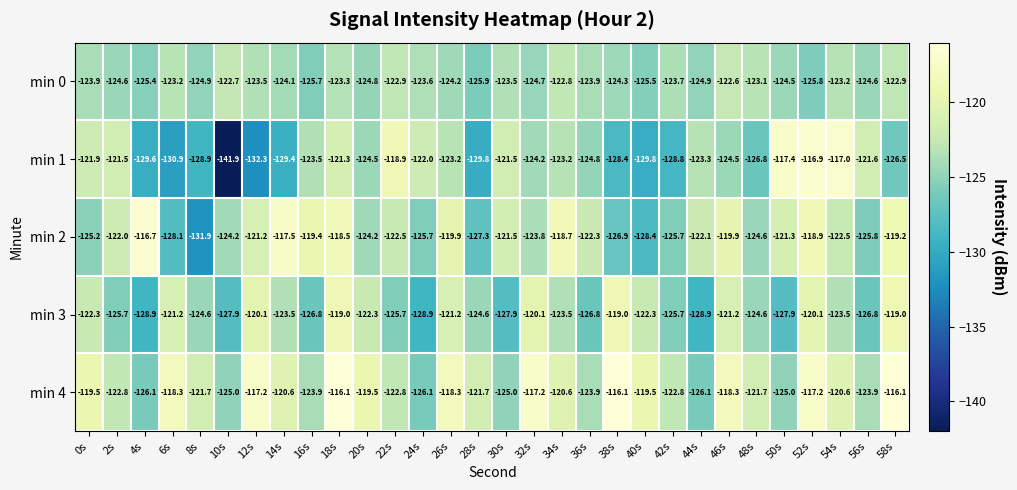

What is the smallest value displayed?

-141.9